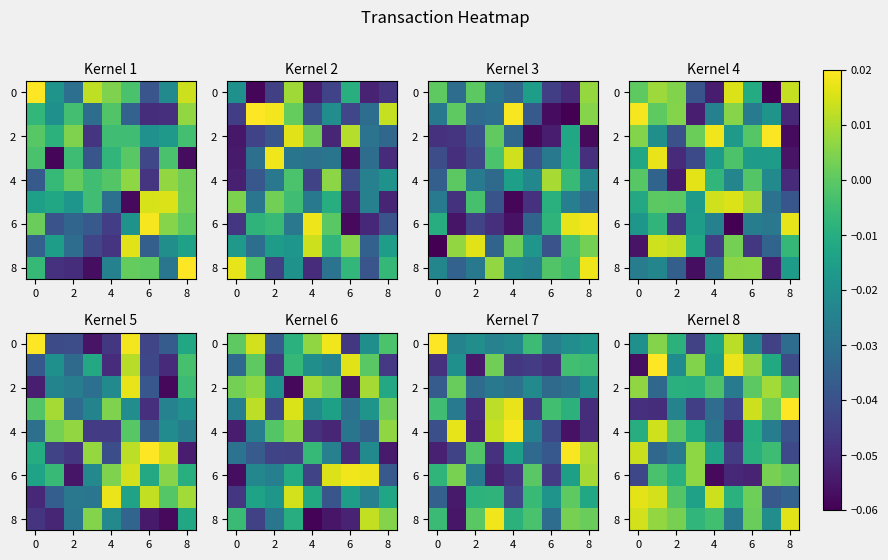

How many positive values does the row_2 series have?

2